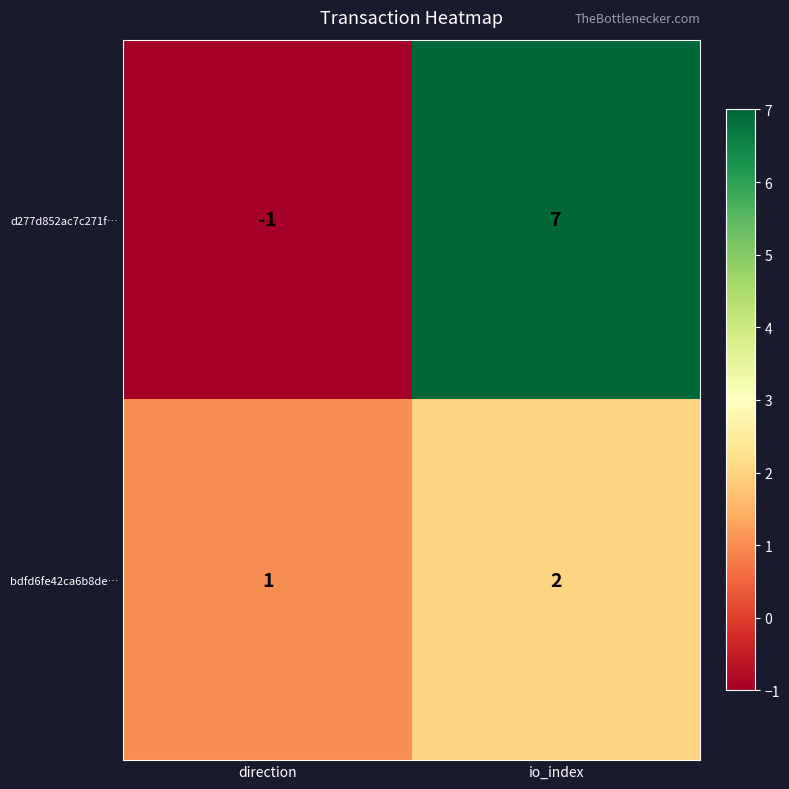

Reading right to left, what are all the values shown in this chart?

d277d852ac7c271f…: 7	-1
bdfd6fe42ca6b8de…: 2	1